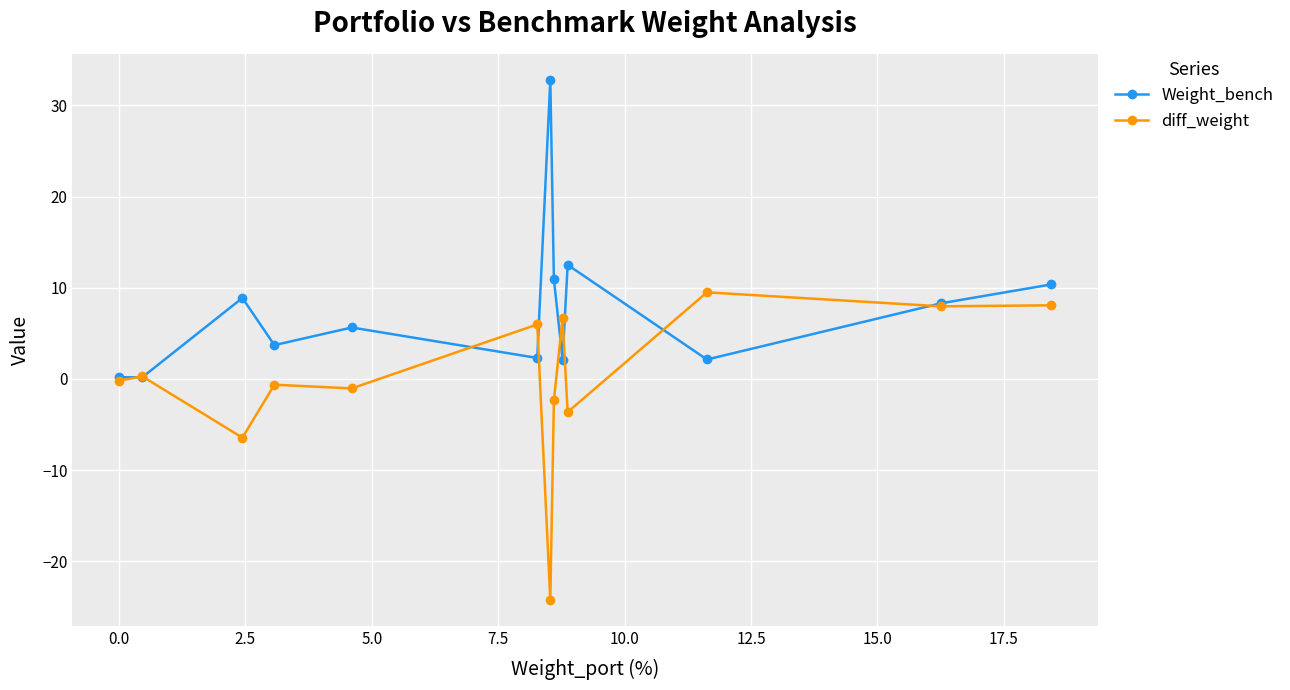

How many times do Weight_bench and diff_weight cross each other?

8